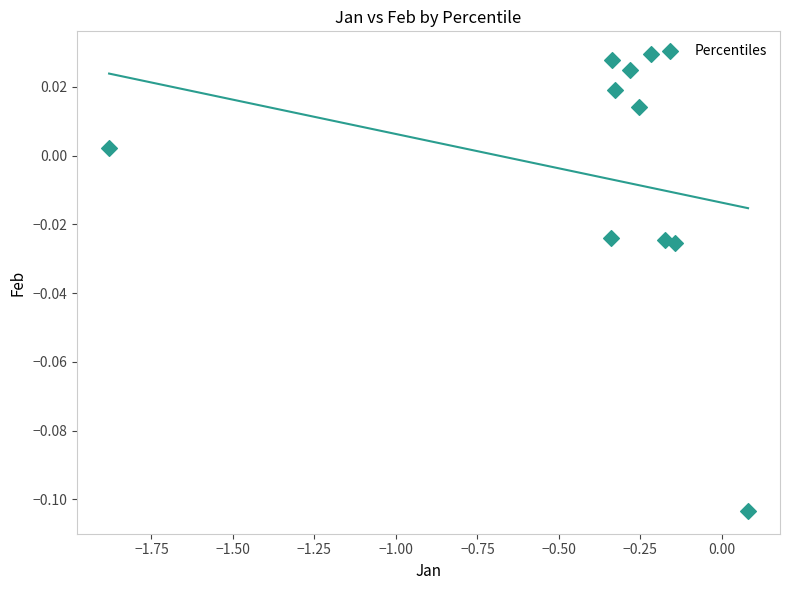

What is the average X value?

-0.4